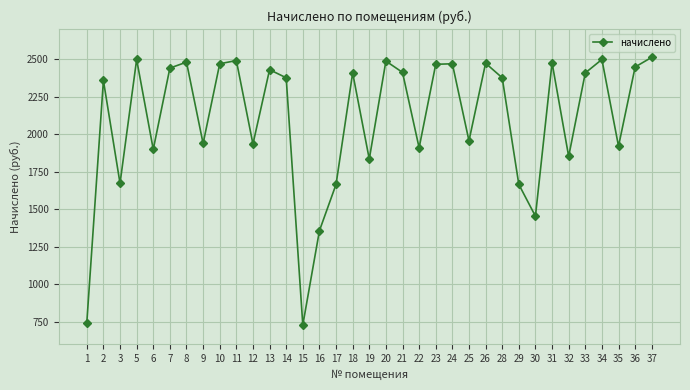

What is the smallest value displayed?

728.3